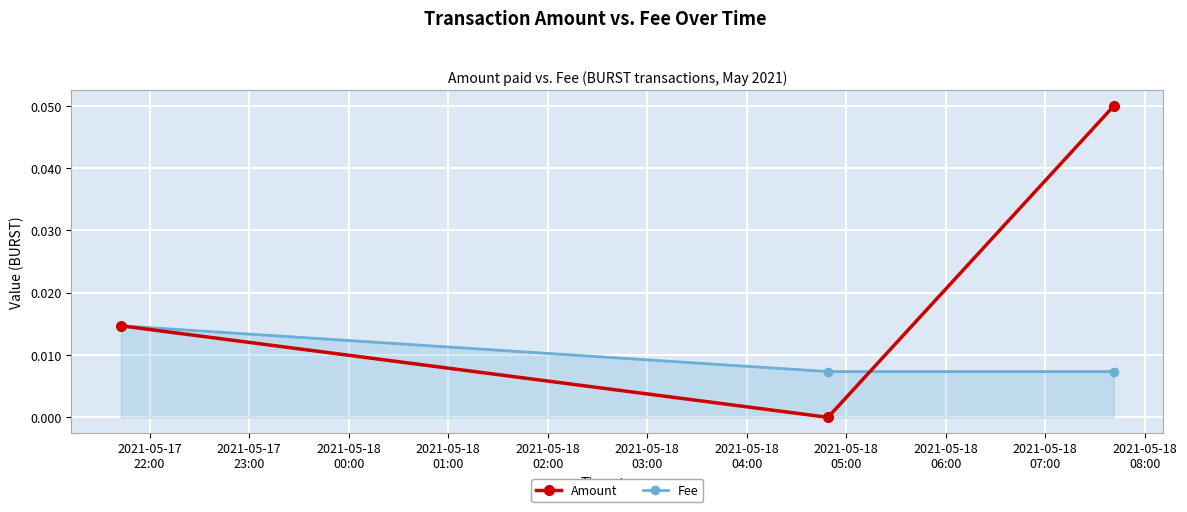

Which series has the largest total across all categories?

Amount